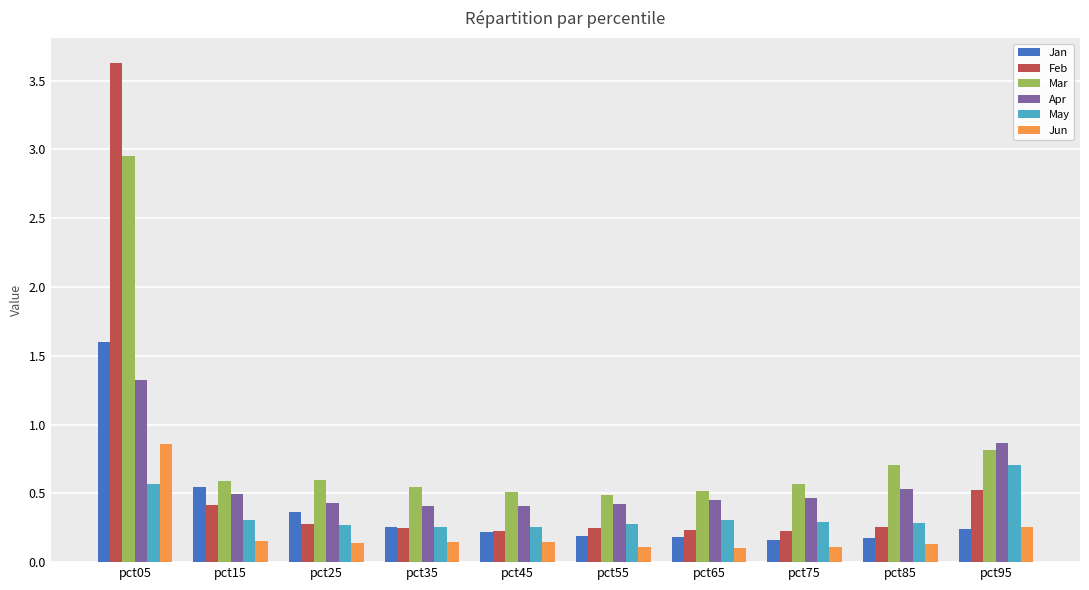

Count the Apr values in the range 0 to 1.

9